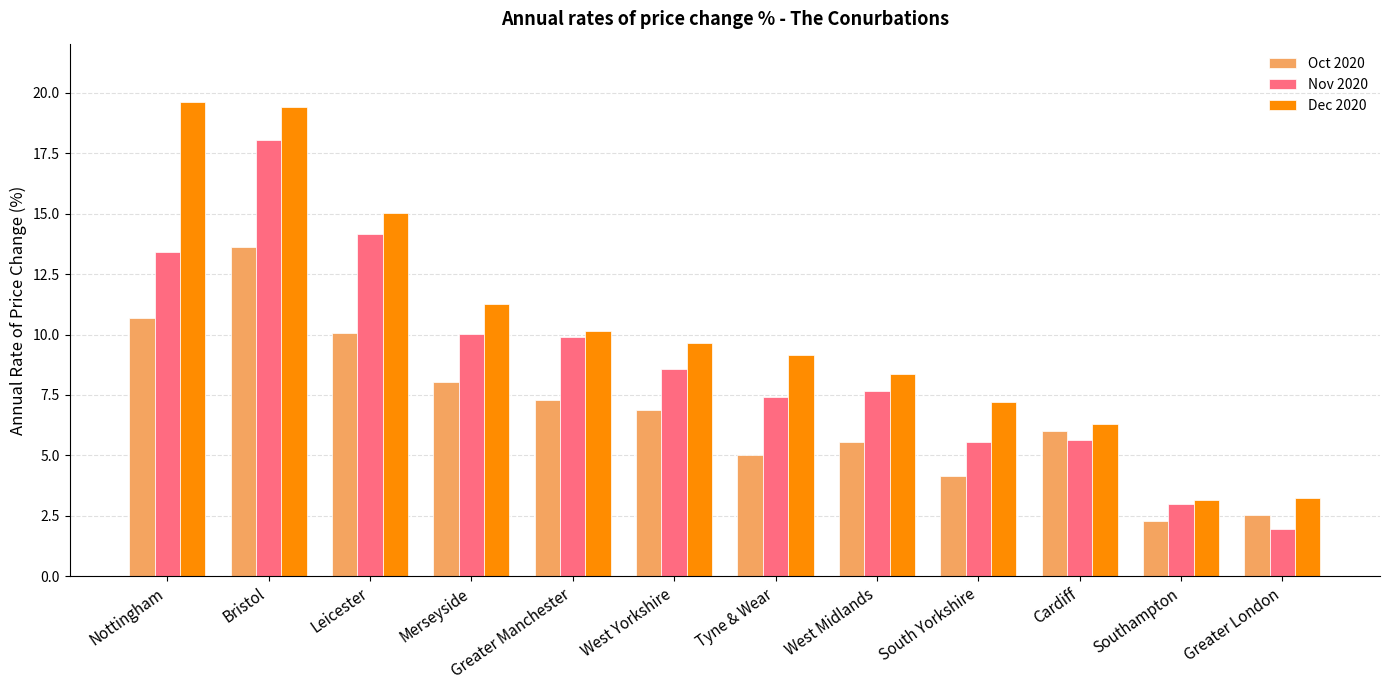

List the series in order of their peak value, highest first.

Dec 2020, Nov 2020, Oct 2020